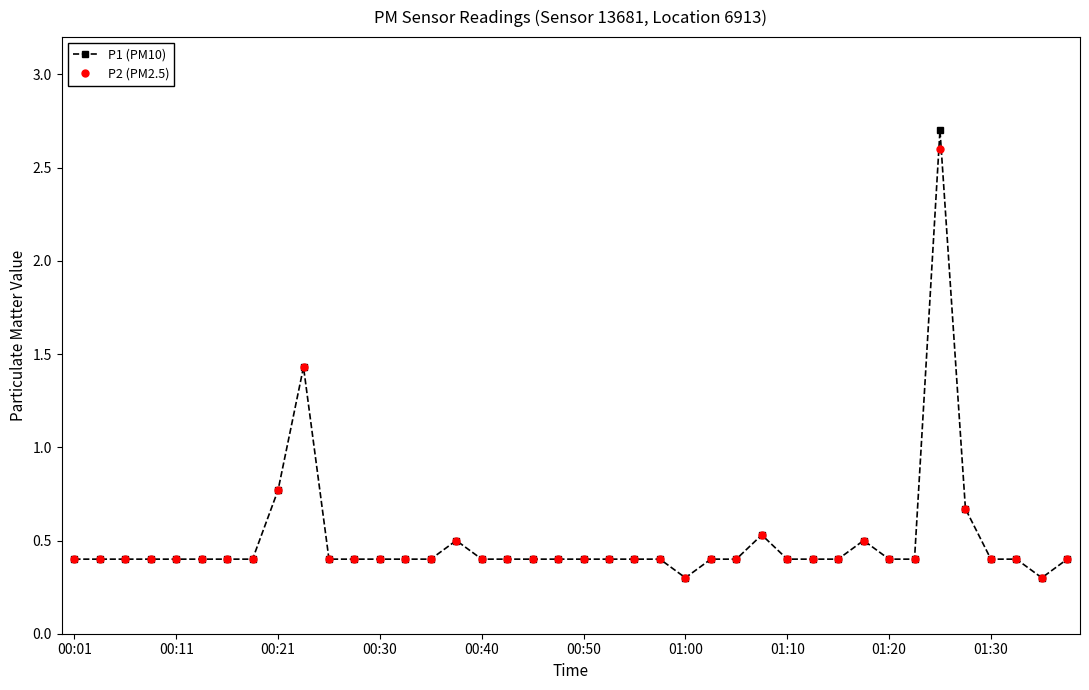

True or false: P1 (PM10) has more than 1 interior local peaks.

True